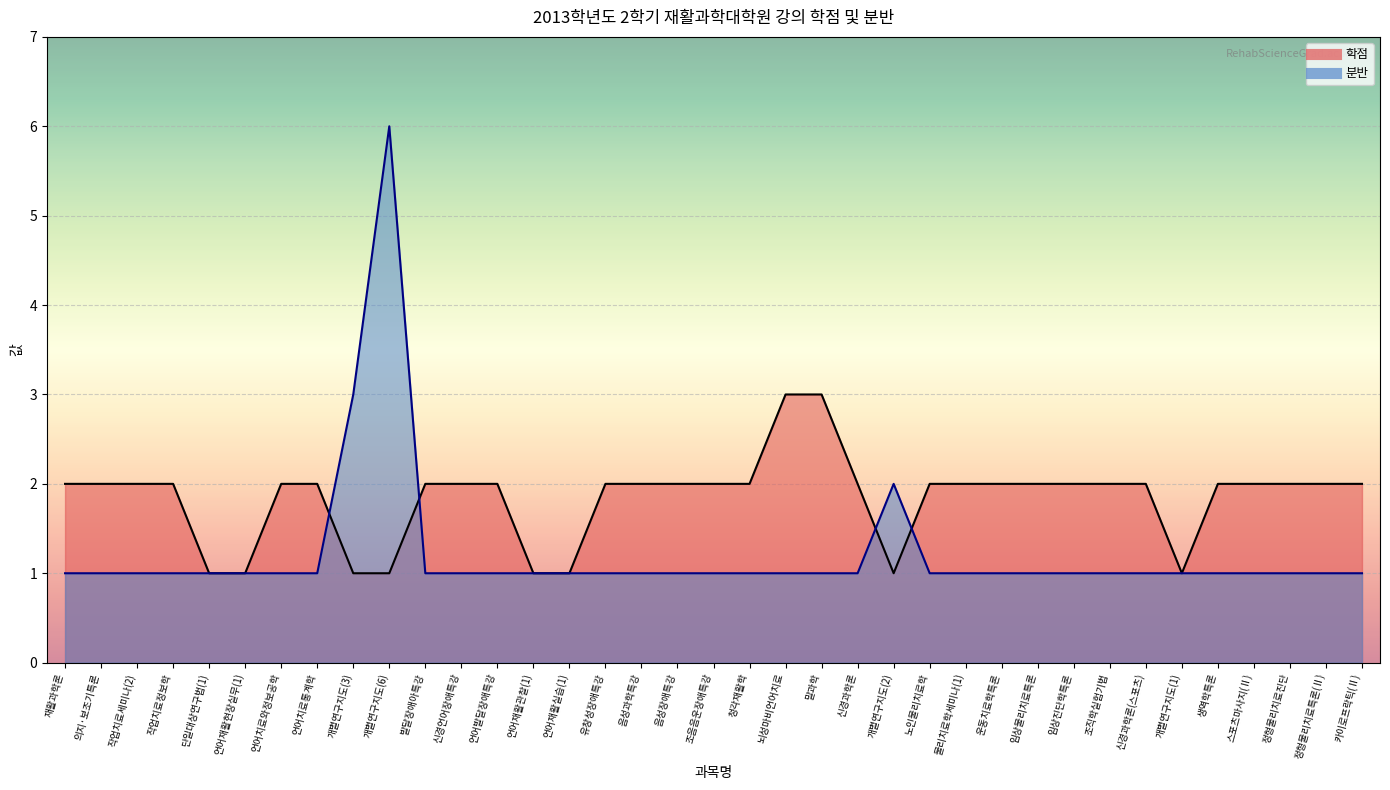

What is the spread (max minus min) of values at 개별연구지도(2)?

1